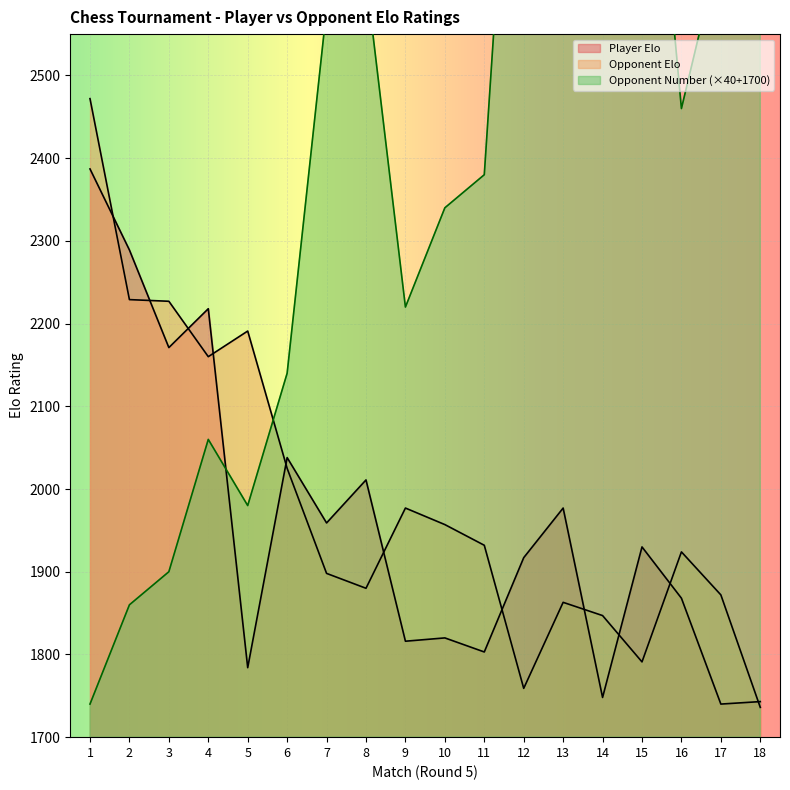

True or false: Player Elo has a value of 3069 at 8.

False